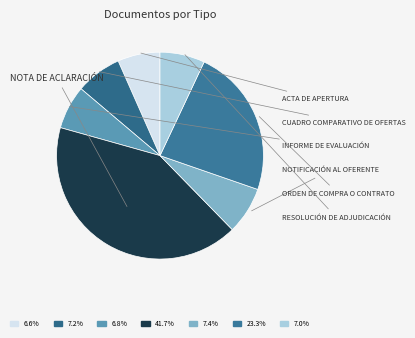

Count the number of slices in the pie.

7